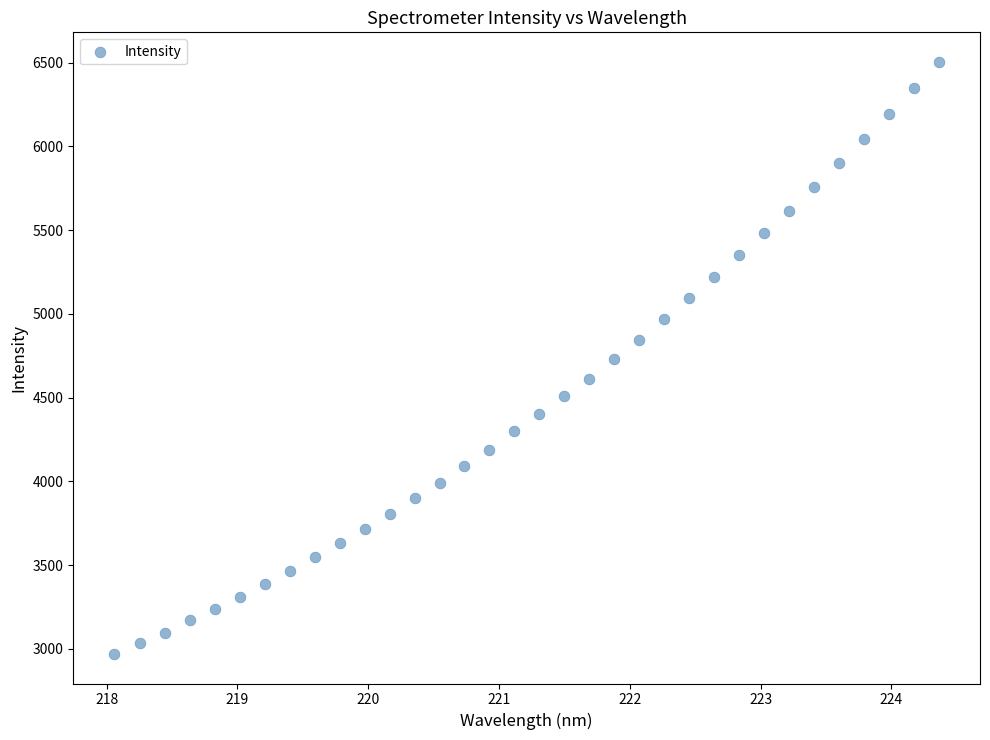

What is the range of Y values (max minus min)?

3533.1